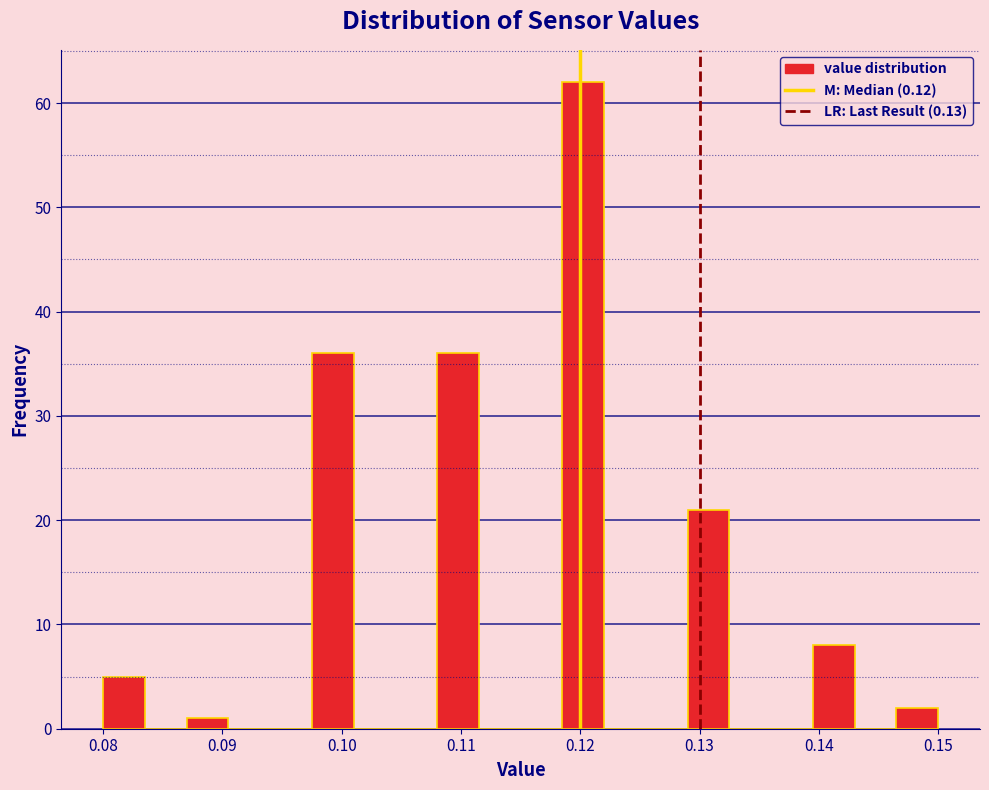

Around what value on the x-axis is the tallest bar? Give the approximate position of its centre, as read against the axis.

0.120